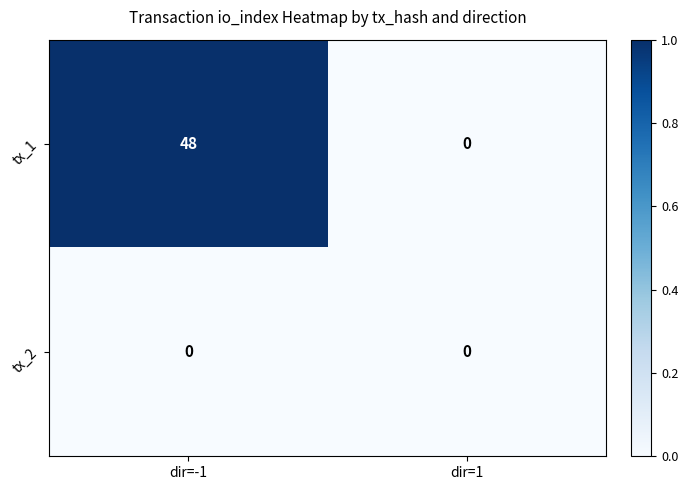

What is the difference between the maximum and minimum values in the tx_1 series?

48